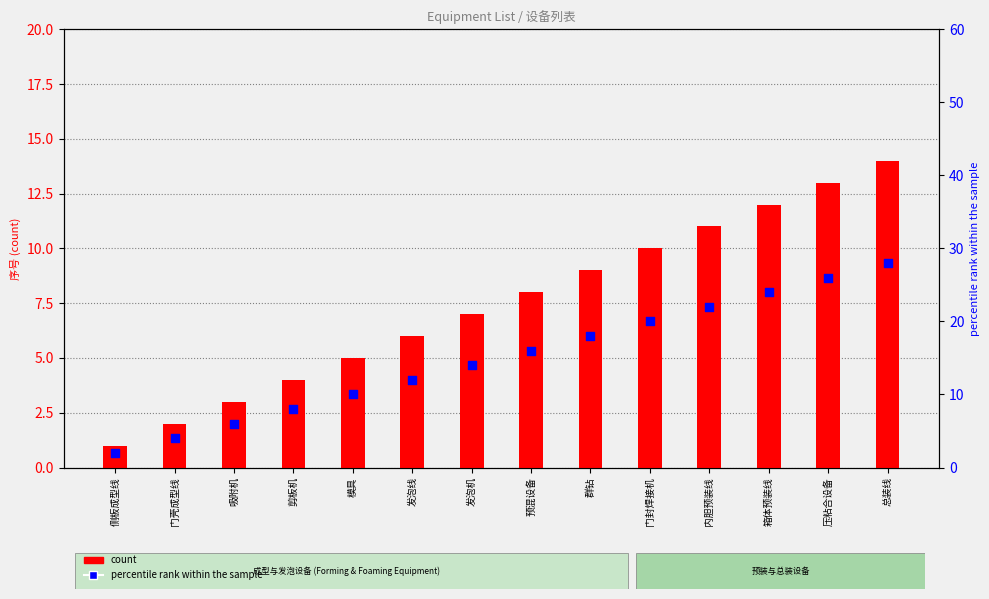

At which category is the sum across all series the highest?

总装线